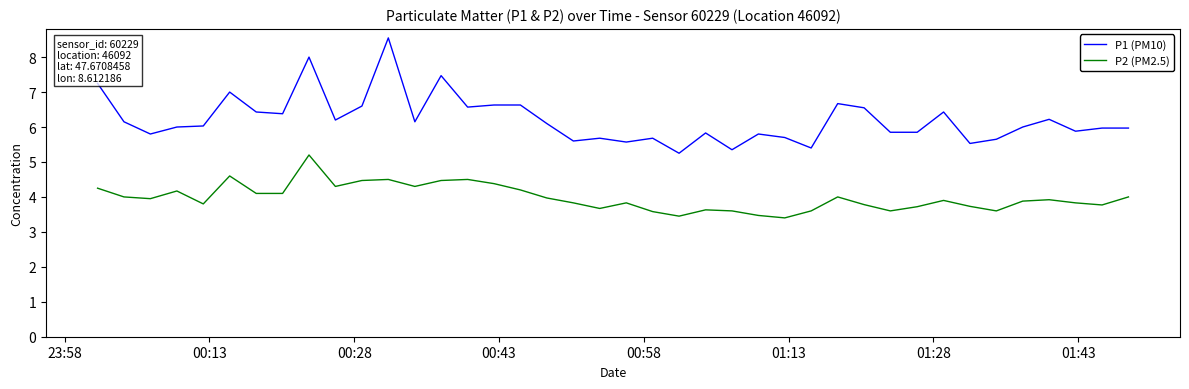

True or false: P2 (PM2.5) and P1 (PM10) intersect in this chart.

False